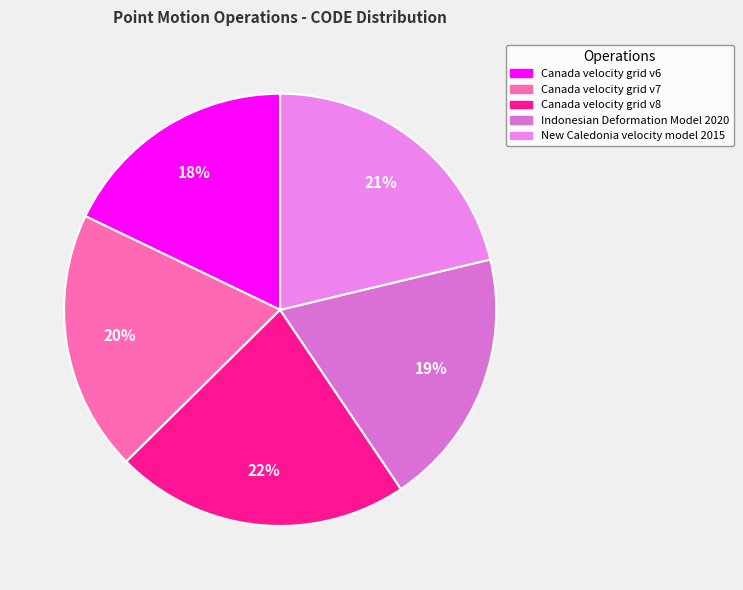

Is the sum of Indonesian Deformation Model 2020 and Canada velocity grid v6 greater than half?

No